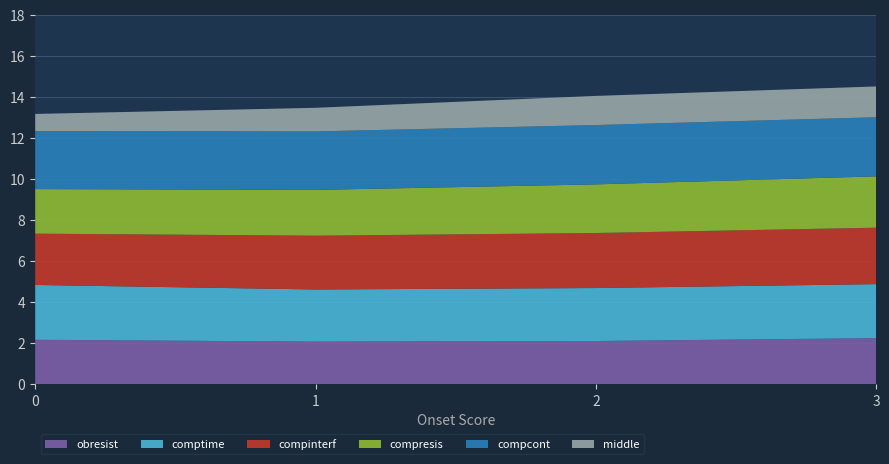

Reading right to left, what are all the values shown in this chart?

obresist: 3=2.2	2=2.1	1=2.1	0=2.2
comptime: 3=2.6	2=2.6	1=2.5	0=2.7
compinterf: 3=2.8	2=2.7	1=2.6	0=2.5
compresis: 3=2.5	2=2.4	1=2.2	0=2.2
compcont: 3=2.9	2=2.9	1=2.9	0=2.8
middle: 3=1.5	2=1.4	1=1.1	0=0.8